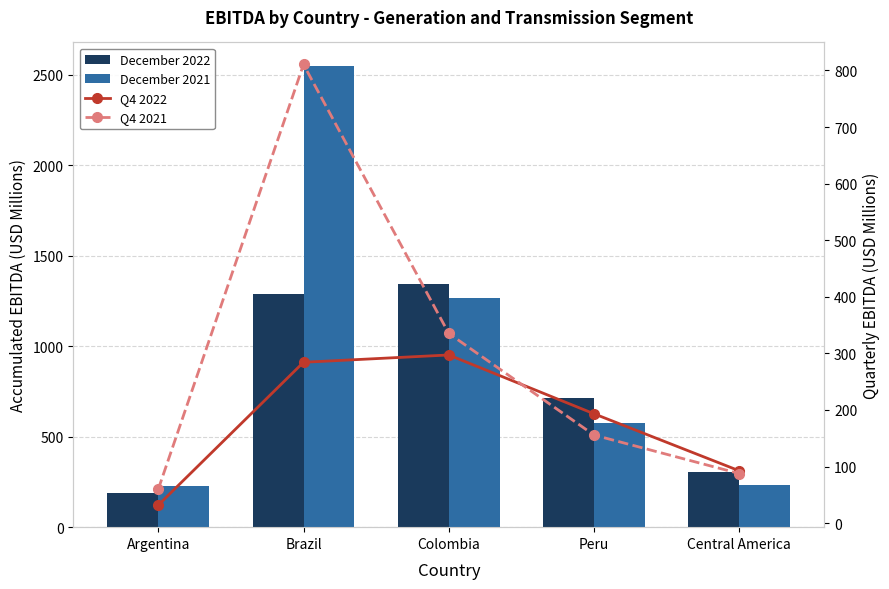

What is the value of the Q4 2022 bar at the 2nd from the left?

284.2